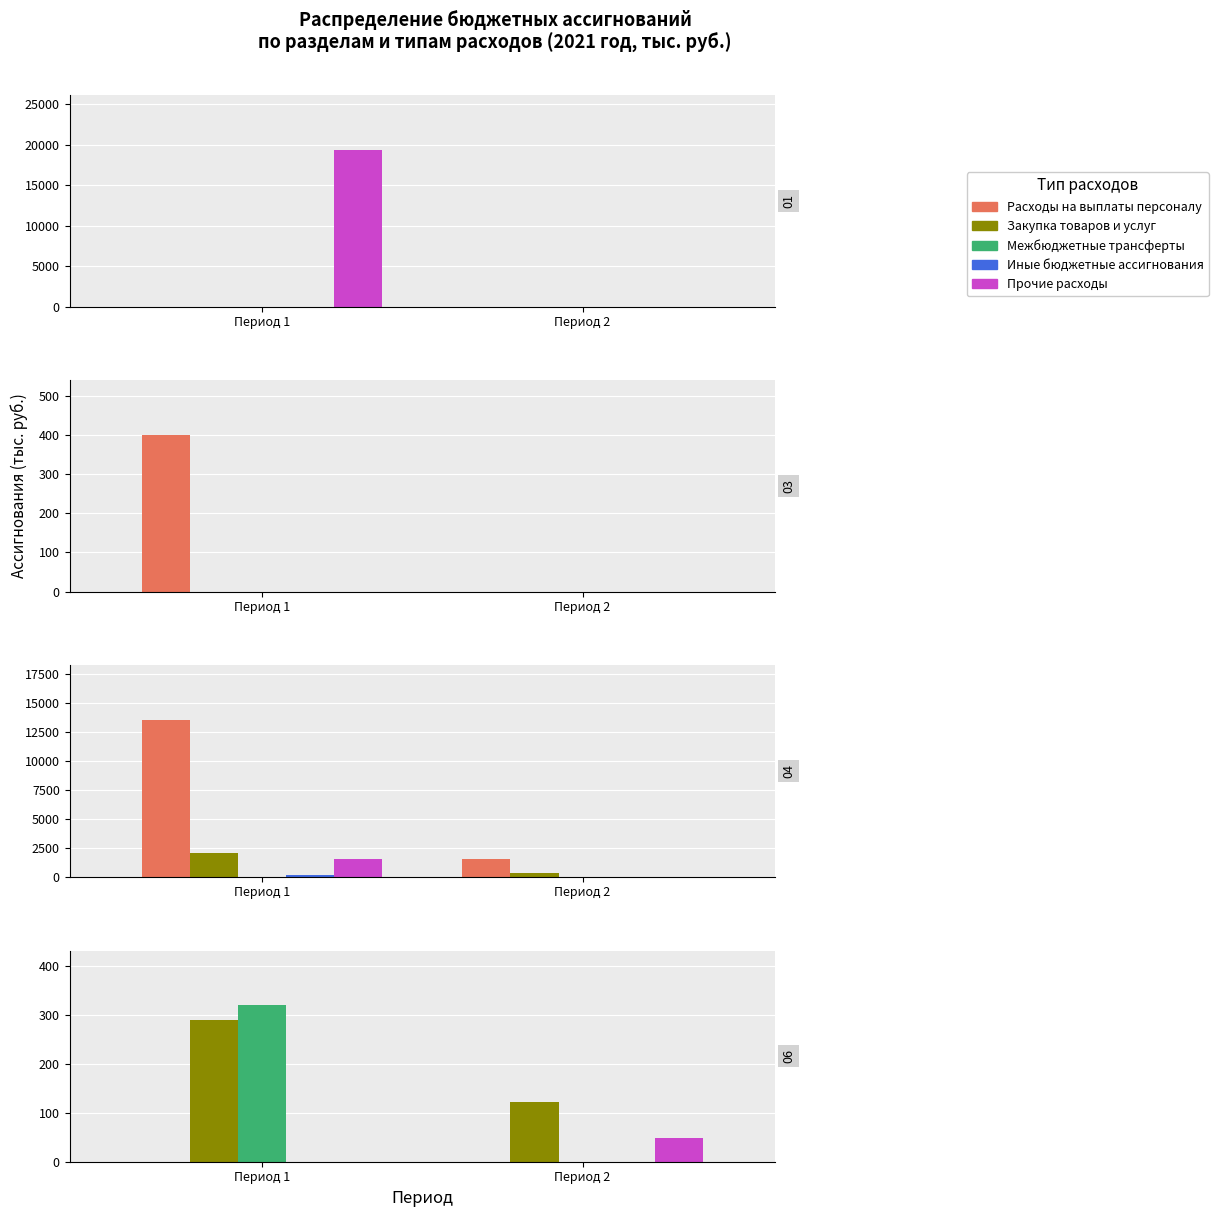

What is the difference between the maximum and minimum values in the Закупка товаров и услуг series?

167.1